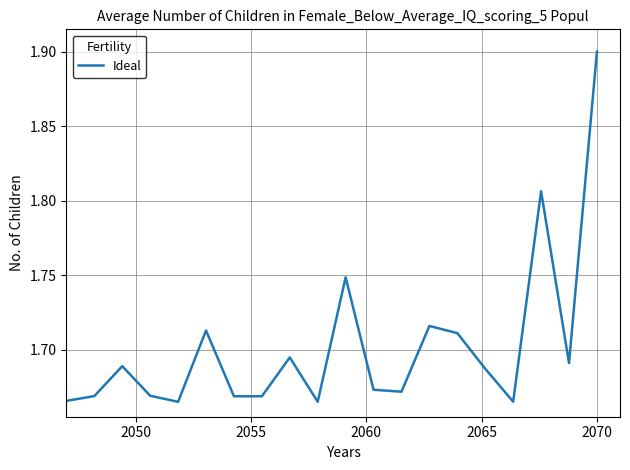

What is the greatest value displayed?

1.9